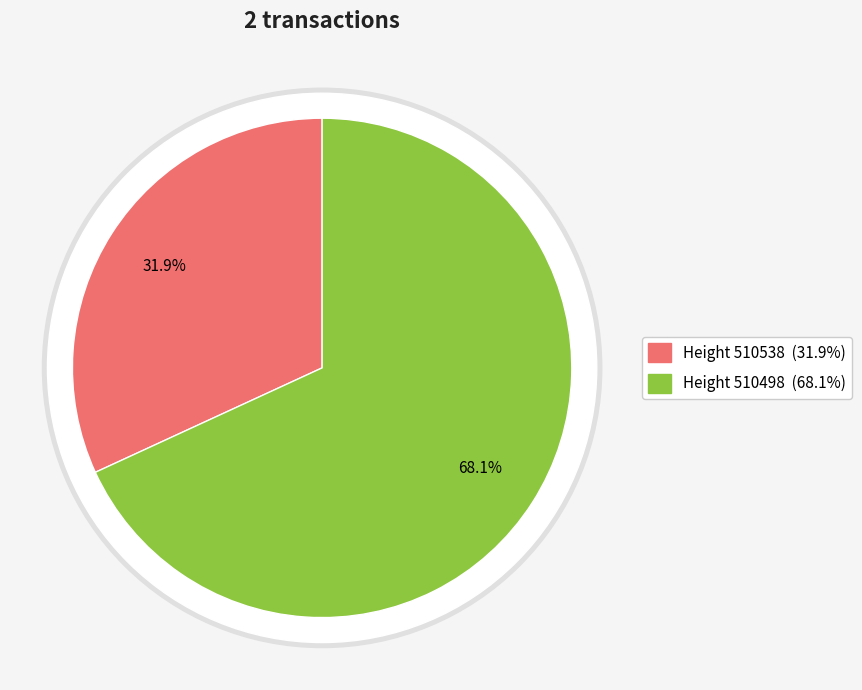

What is the smallest slice in the pie chart?

510538